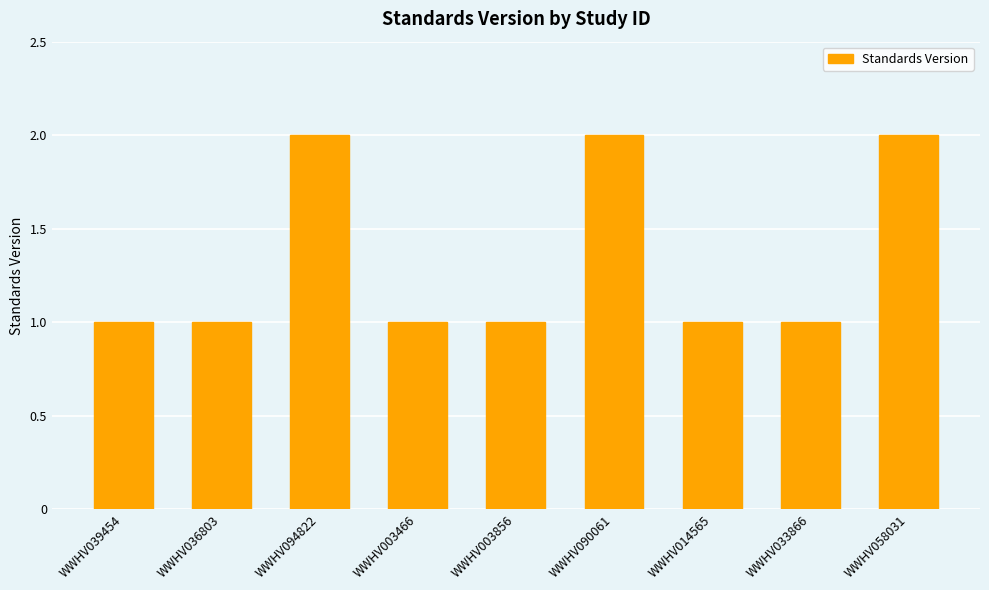

The value at WWHV090061 is 2. True or false?

True